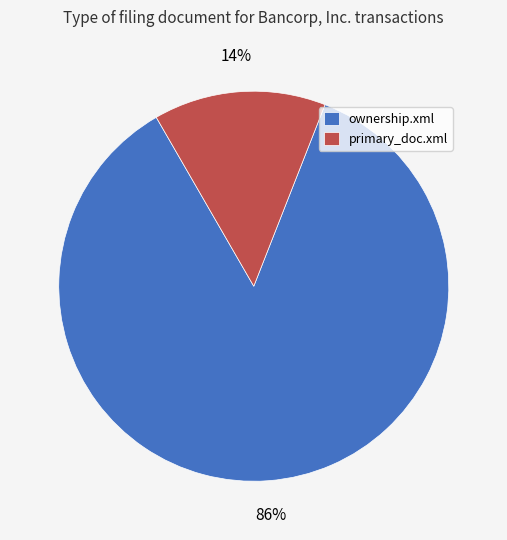

The primary_doc.xml slice represents 14% of the pie. True or false?

True